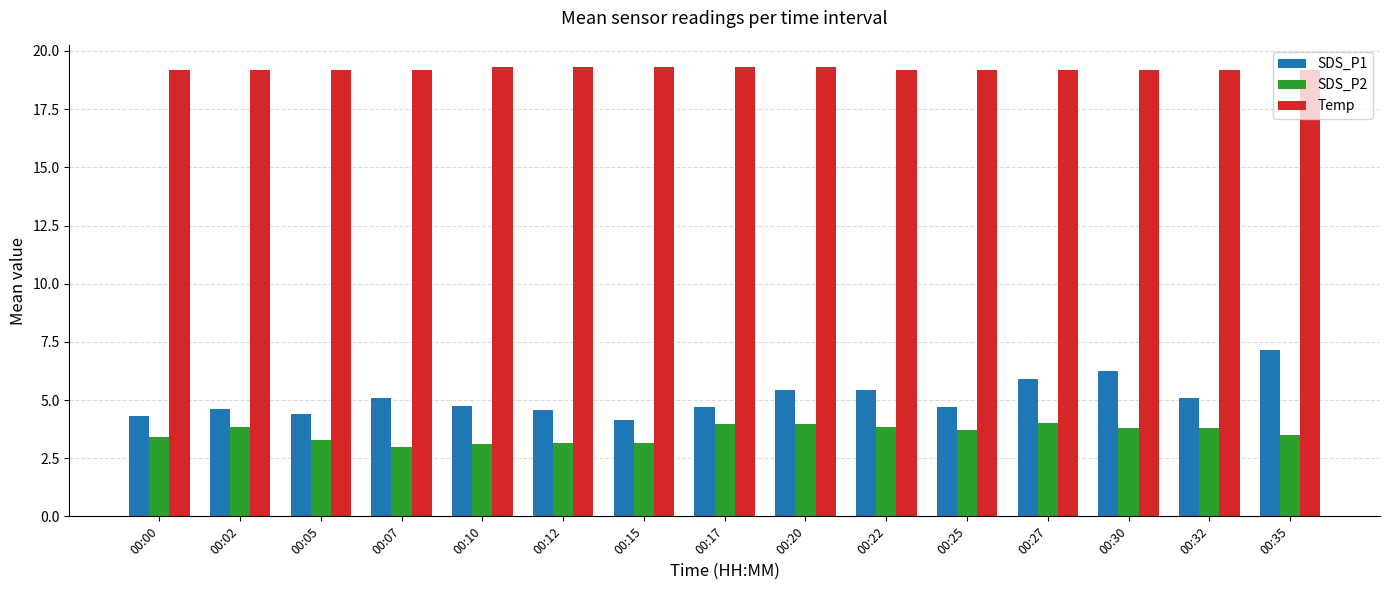

At which label does SDS_P1 reach its minimum?

00:15